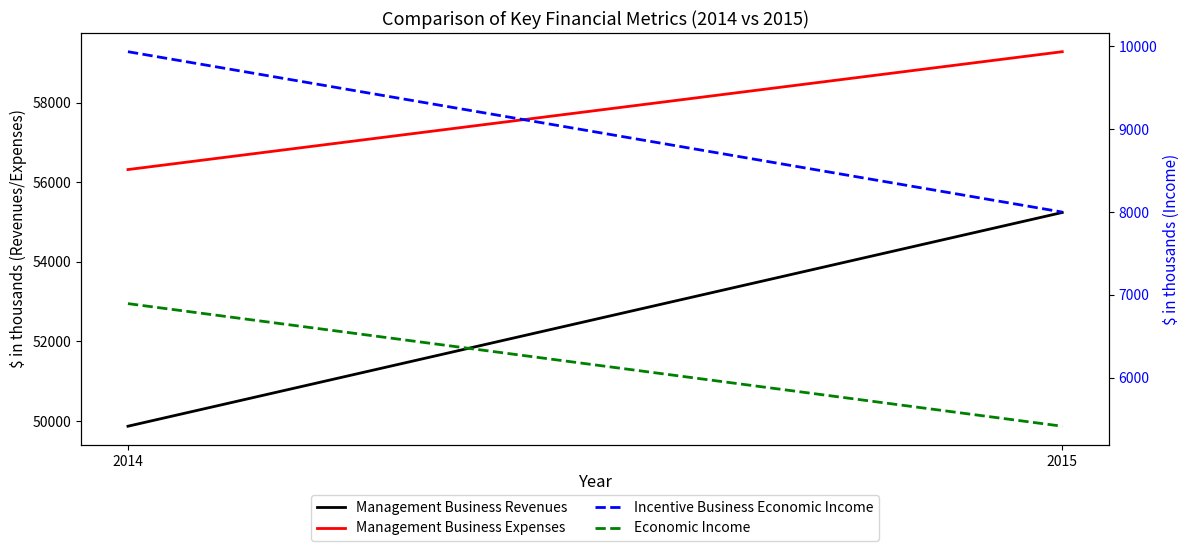

How many lines are shown in the chart?

4